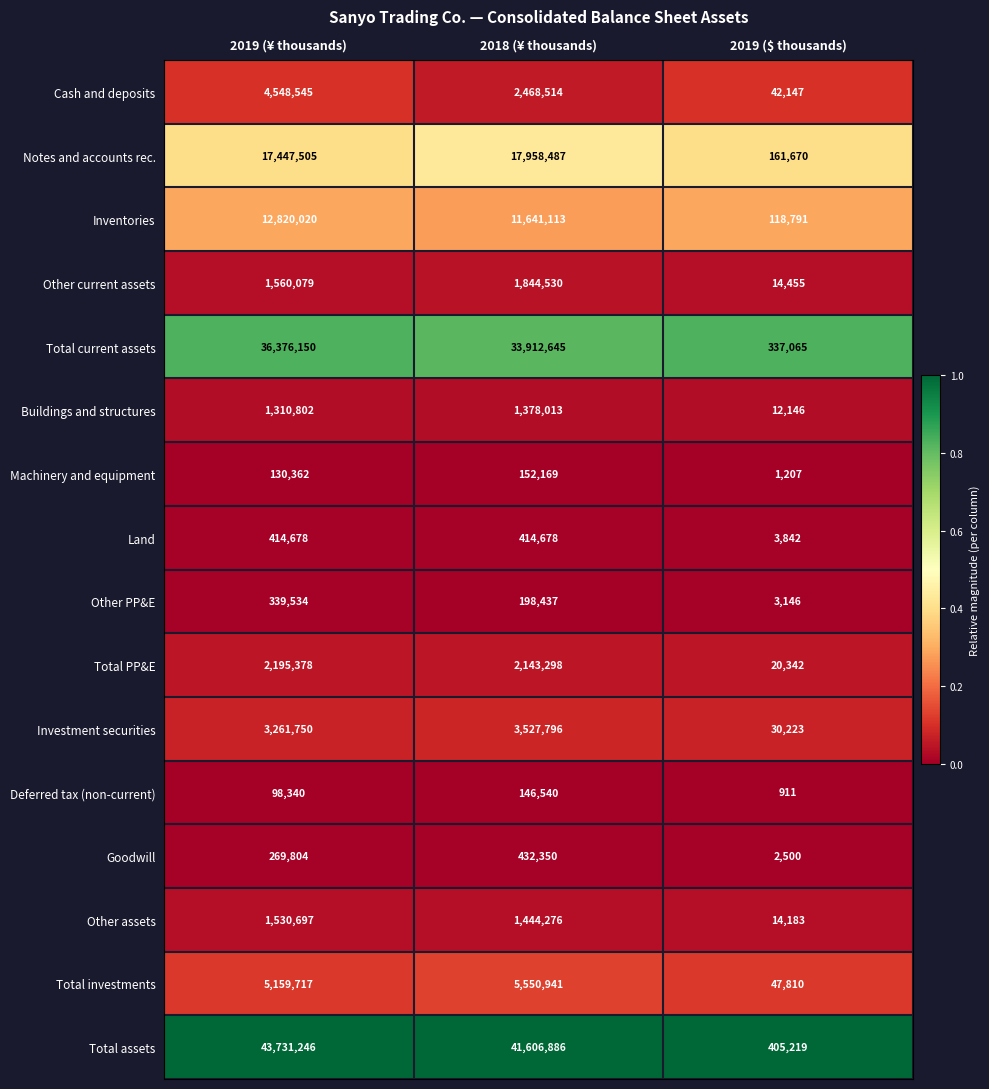

The Notes and accounts rec. series shows 17958487 at 2018 (¥ thousands). True or false?

True